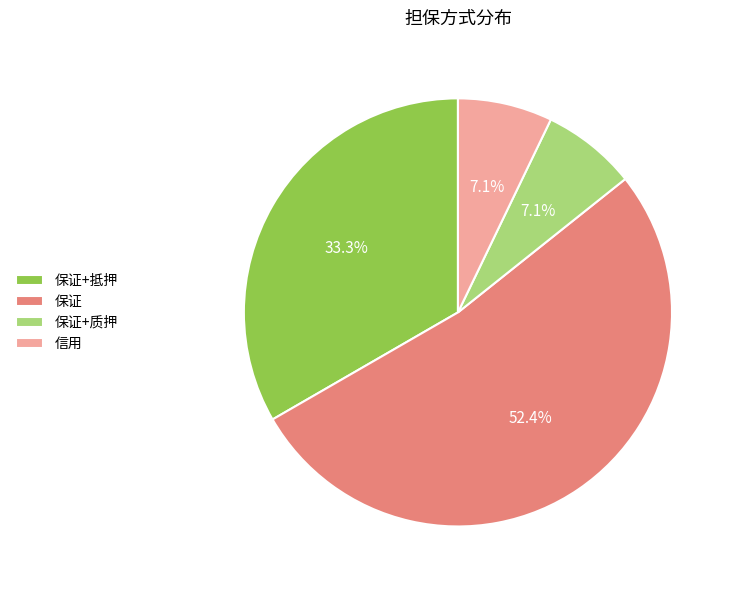

Between 保证+抵押 and 信用, which is larger?

保证+抵押